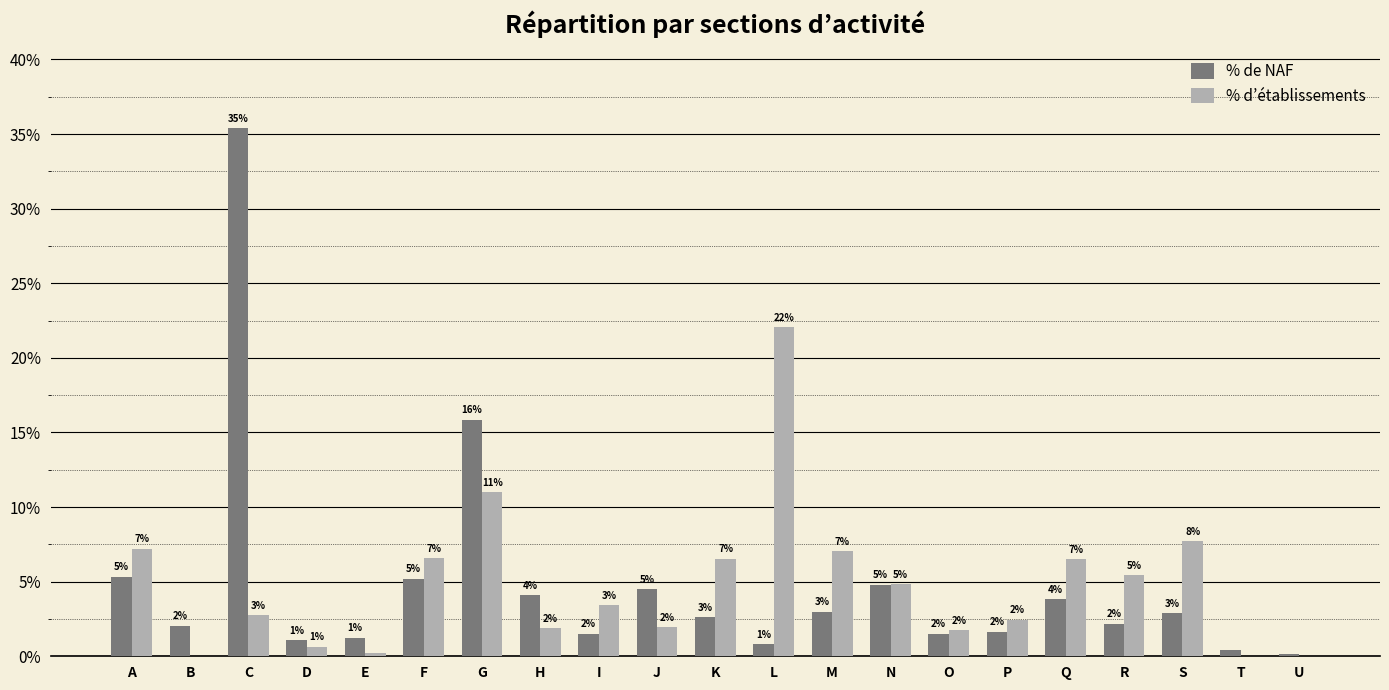

Are the bars grouped side by side (vs. stacked)?

Yes